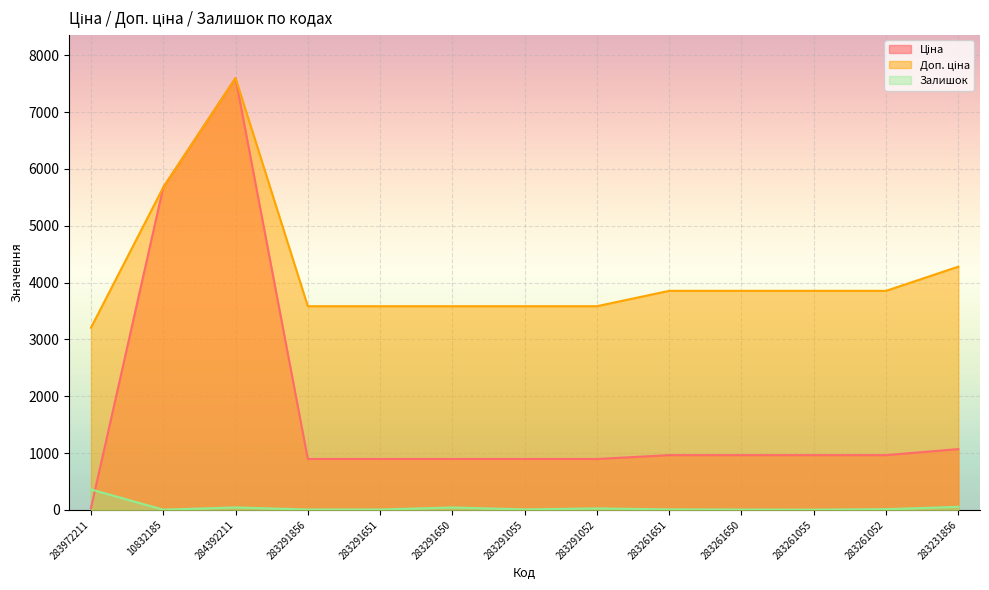

At how many categories does at least one series exceed 4175?

3